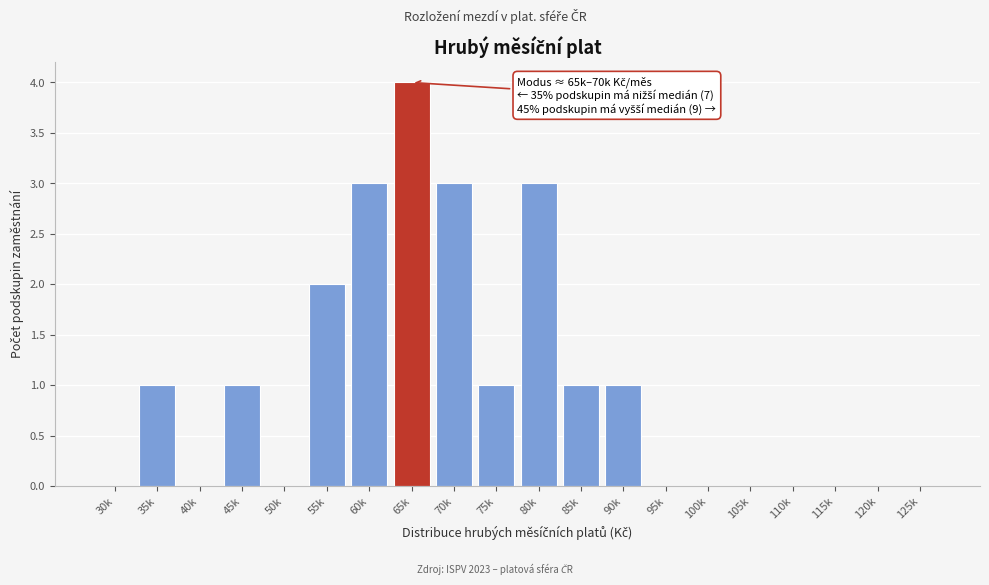

Reading right to left, transcribe all the data shown in this chart.

125k=0	120k=0	115k=0	110k=0	105k=0	100k=0	95k=0	90k=1	85k=1	80k=3	75k=1	70k=3	65k=4	60k=3	55k=2	50k=0	45k=1	40k=0	35k=1	30k=0